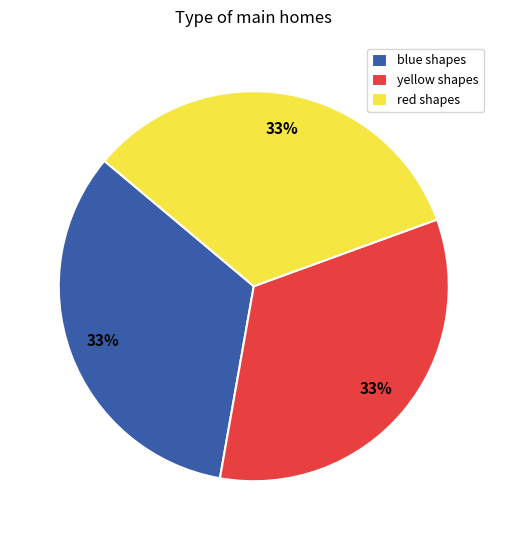

Approximately how many times larger is the value at yellow shapes compared to red shapes?

1.0